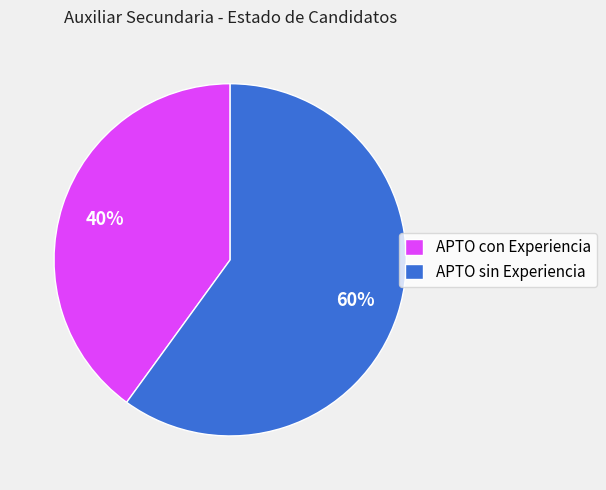

True or false: APTO con Experiencia accounts for 40% of the total.

True